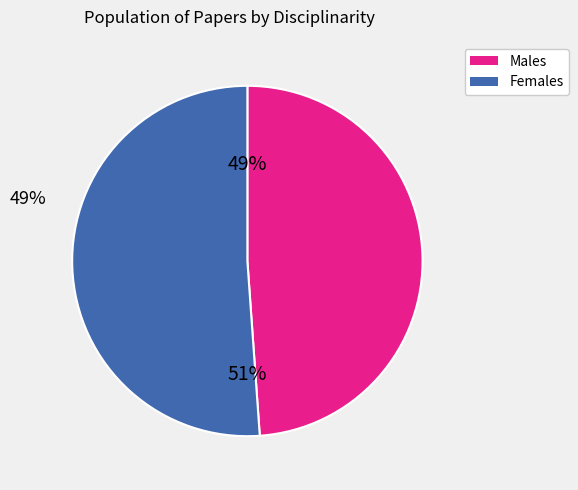

Does any single category account for the majority?

Yes